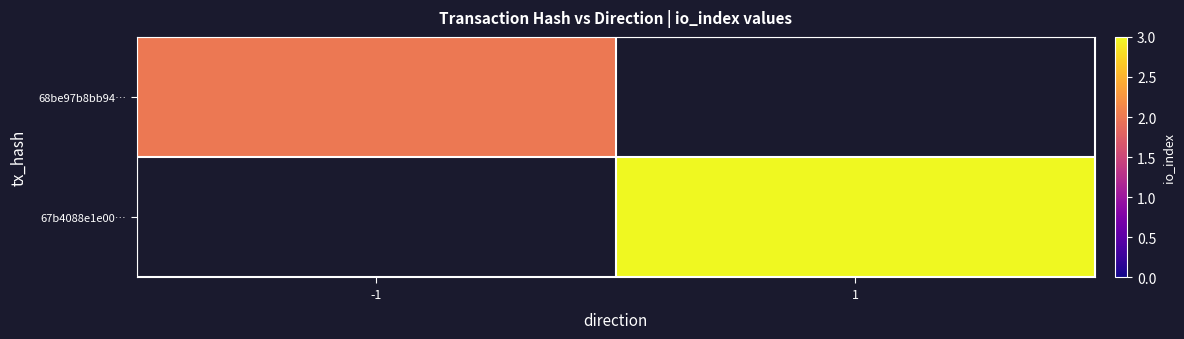

Which category has the lowest value in the 68be97b8bb94… series?

-1